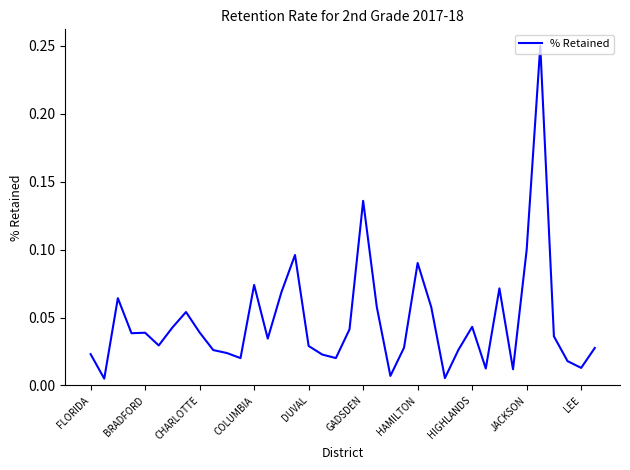

How many series are shown in this chart?

1